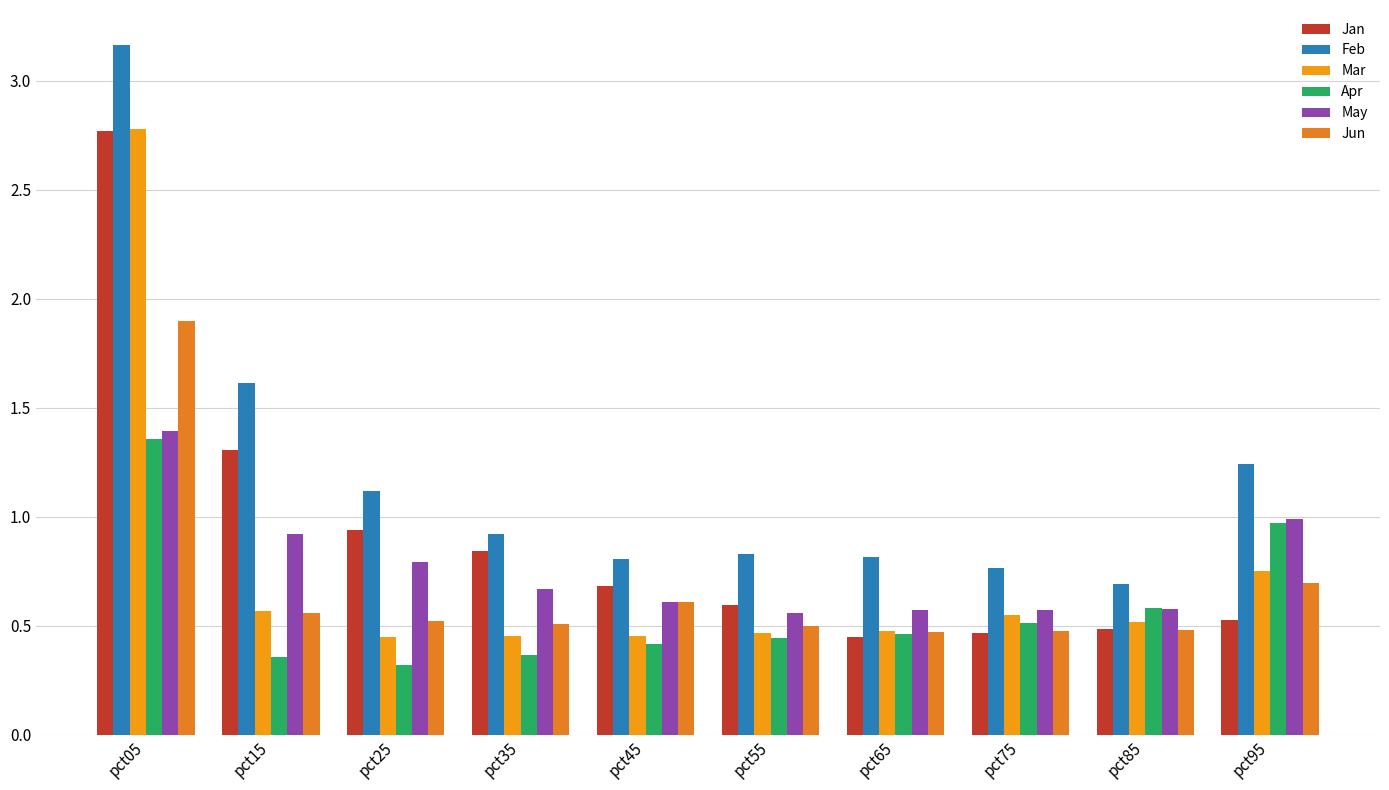

What is the value of the Apr bar at the 5th from the left?

0.4